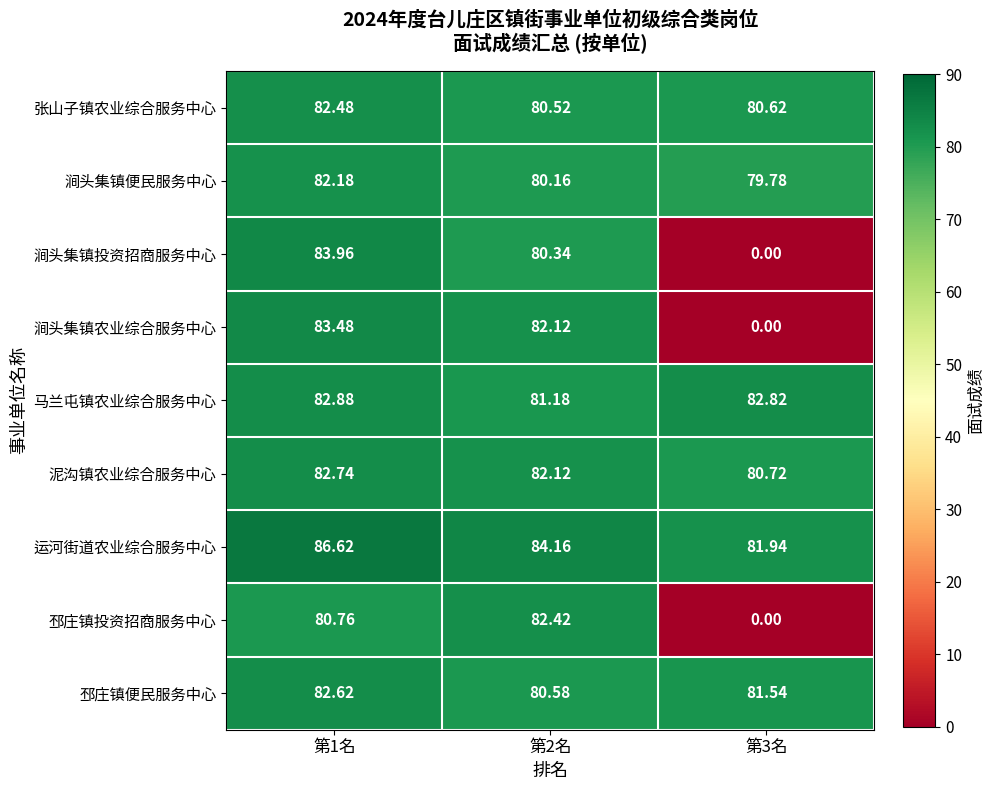

Which series has the widest spread of values?

涧头集镇投资招商服务中心